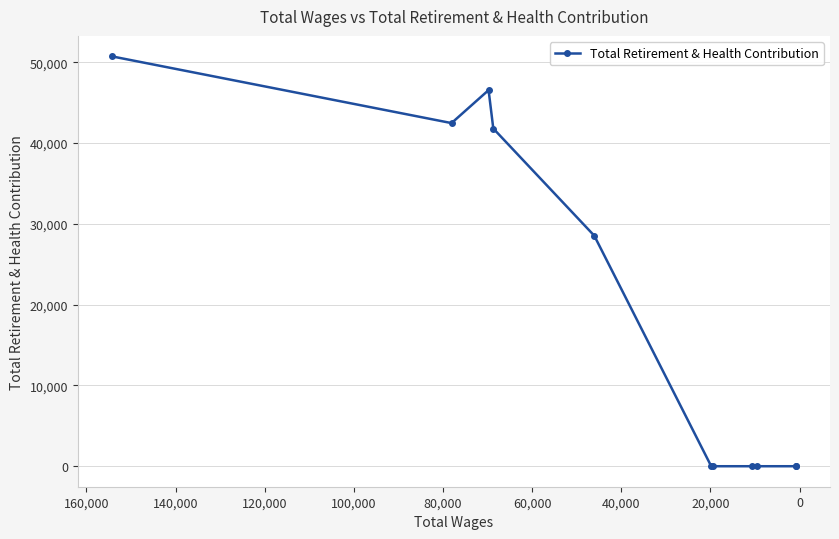

True or false: the data shows 19712 at 100,000.

False